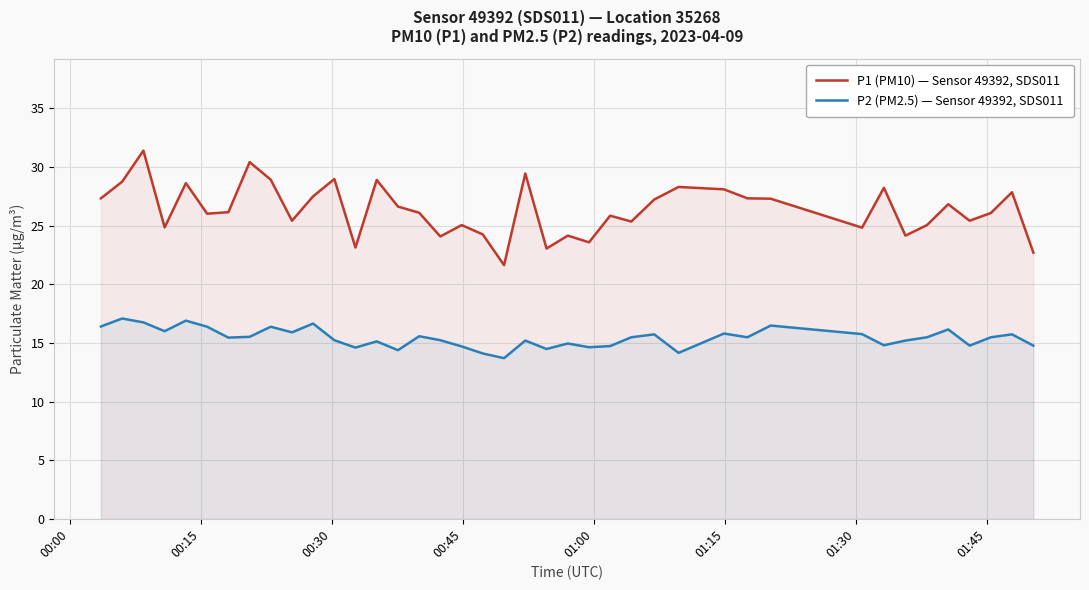

Which series has the largest total across all categories?

P1 (PM10) — Sensor 49392, SDS011